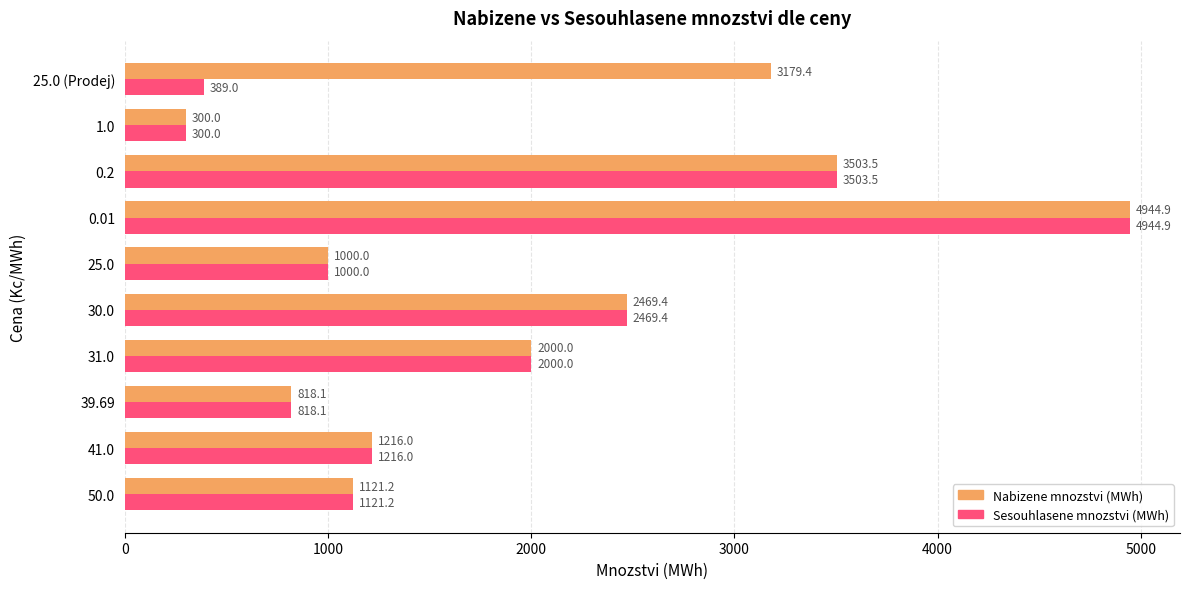

What is the difference between the Nabizene mnozstvi (MWh) values at 0.01 and 0.2?

1441.4